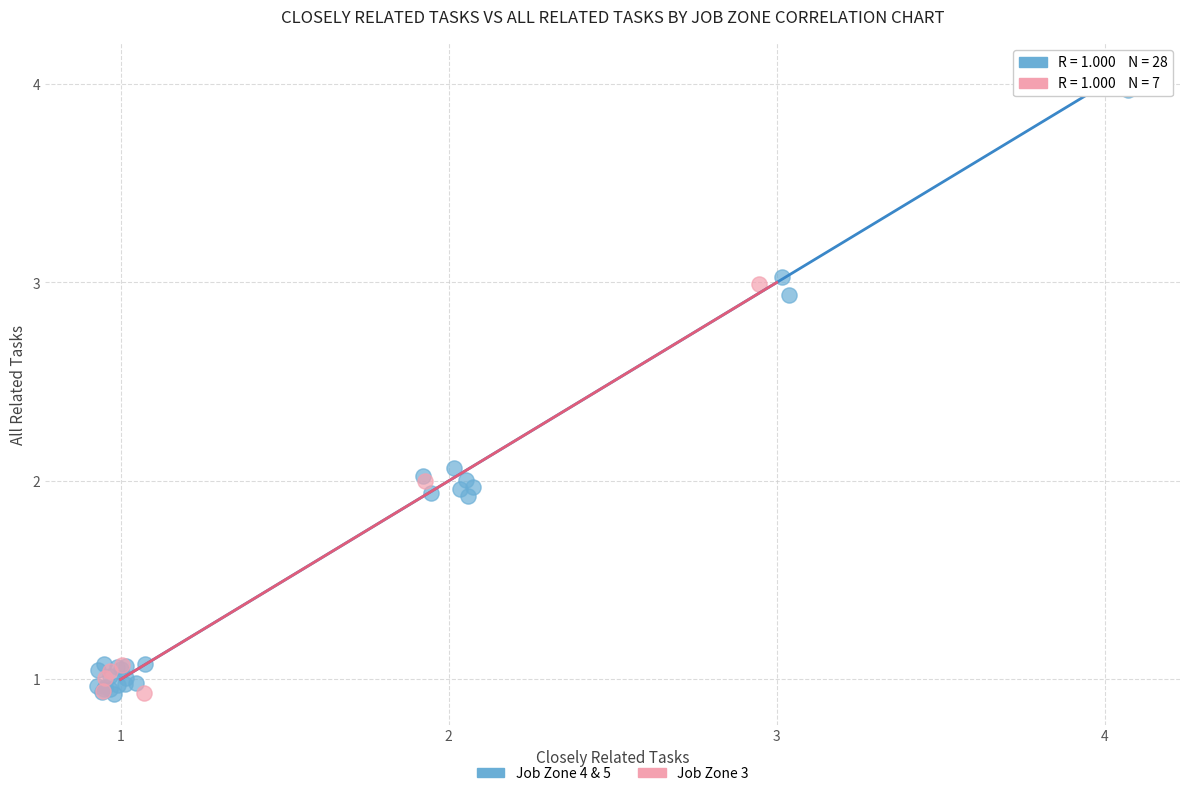

What are all the series names shown in the legend?

Job Zone 4 & 5, Job Zone 3